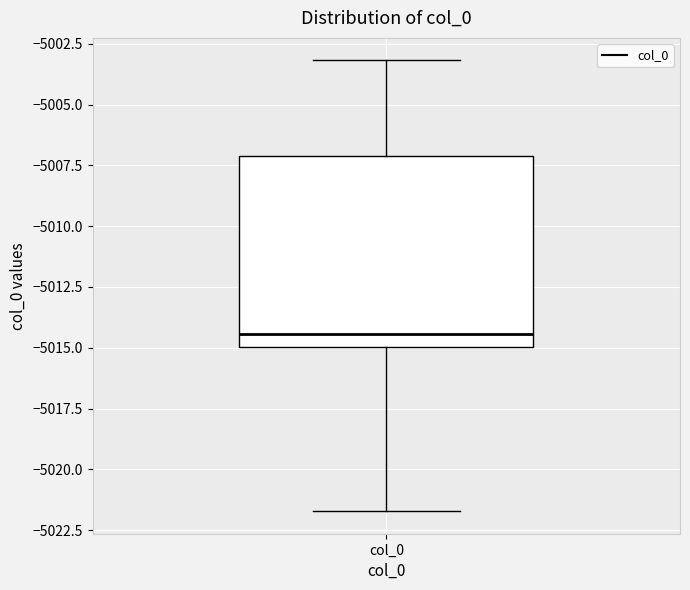

Where does the lower whisker of the box for col_0 end on the y-axis? The values are not printed on the chart, so give them approximately, as read against the axis.

-5021.5